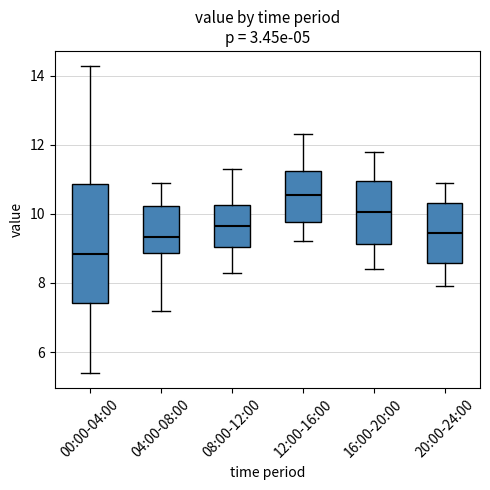

Reading left to right, transcribe this box plot: for each box, give where its median line is, the range the box spans, and where its two whiskers end, as read against the y-axis. The values are not printed on the chart, so give them approximately, as read against the axis.

00:00-04:00: median 8.8, box 7.4 to 10.8, whiskers 5.4 to 14.2
04:00-08:00: median 9.4, box 8.8 to 10.2, whiskers 7.2 to 11.0
08:00-12:00: median 9.6, box 9.0 to 10.2, whiskers 8.4 to 11.4
12:00-16:00: median 10.6, box 9.8 to 11.2, whiskers 9.2 to 12.4
16:00-20:00: median 10.0, box 9.2 to 11.0, whiskers 8.4 to 11.8
20:00-24:00: median 9.4, box 8.6 to 10.4, whiskers 8.0 to 11.0